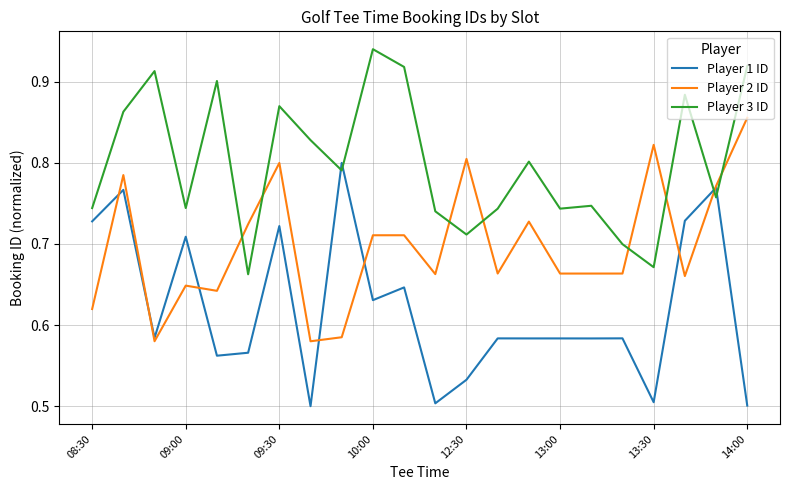

Which series has the widest spread of values?

Player 1 ID